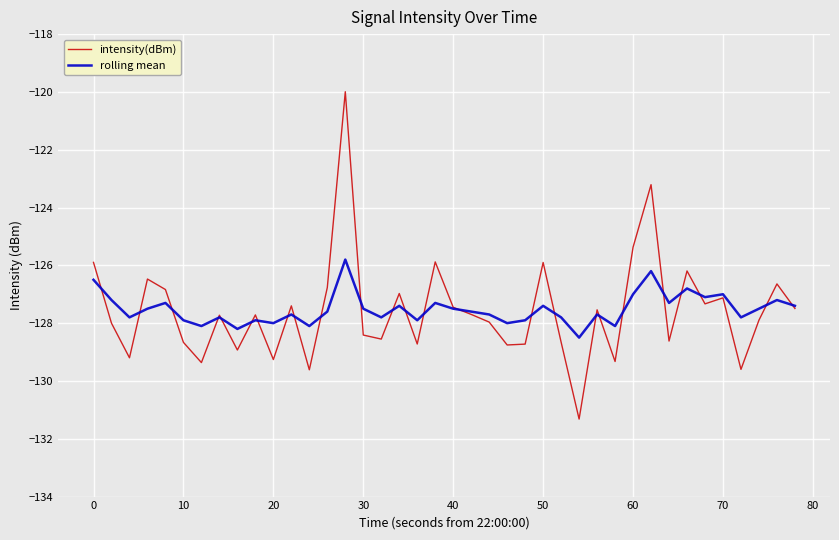

What is the minimum value shown in the chart?

-131.3